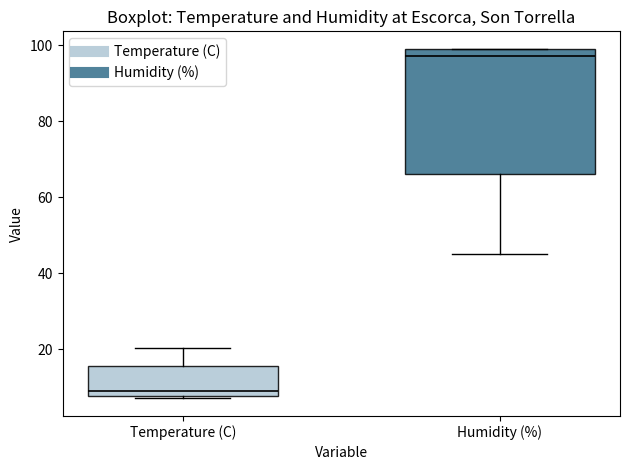

Which box is the tallest, from its lower edge to its upper edge?

Humidity (%)